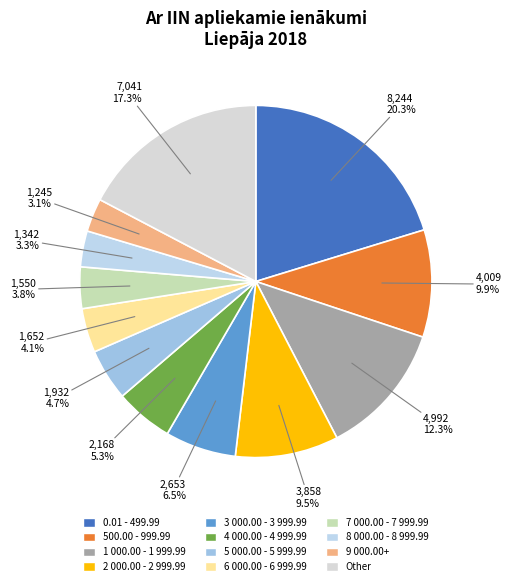

To the nearest percent, what portion does 500.00 - 999.99 represent?

10%